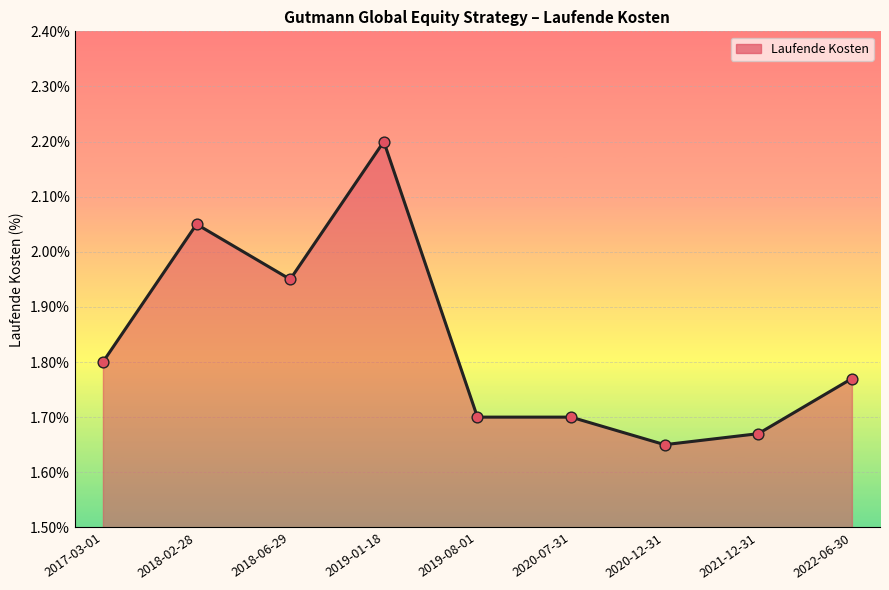

Approximately how many times larger is the value at 2018-06-29 compared to 2022-06-30?

1.1